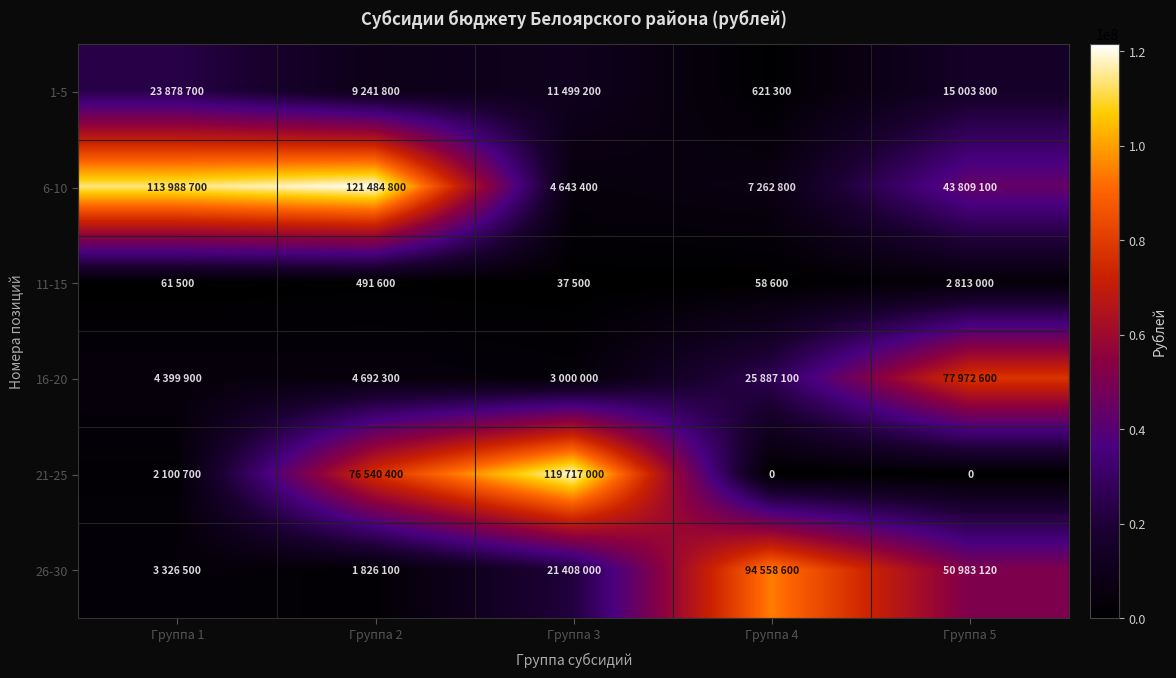

How many distinct data groups are displayed?

6